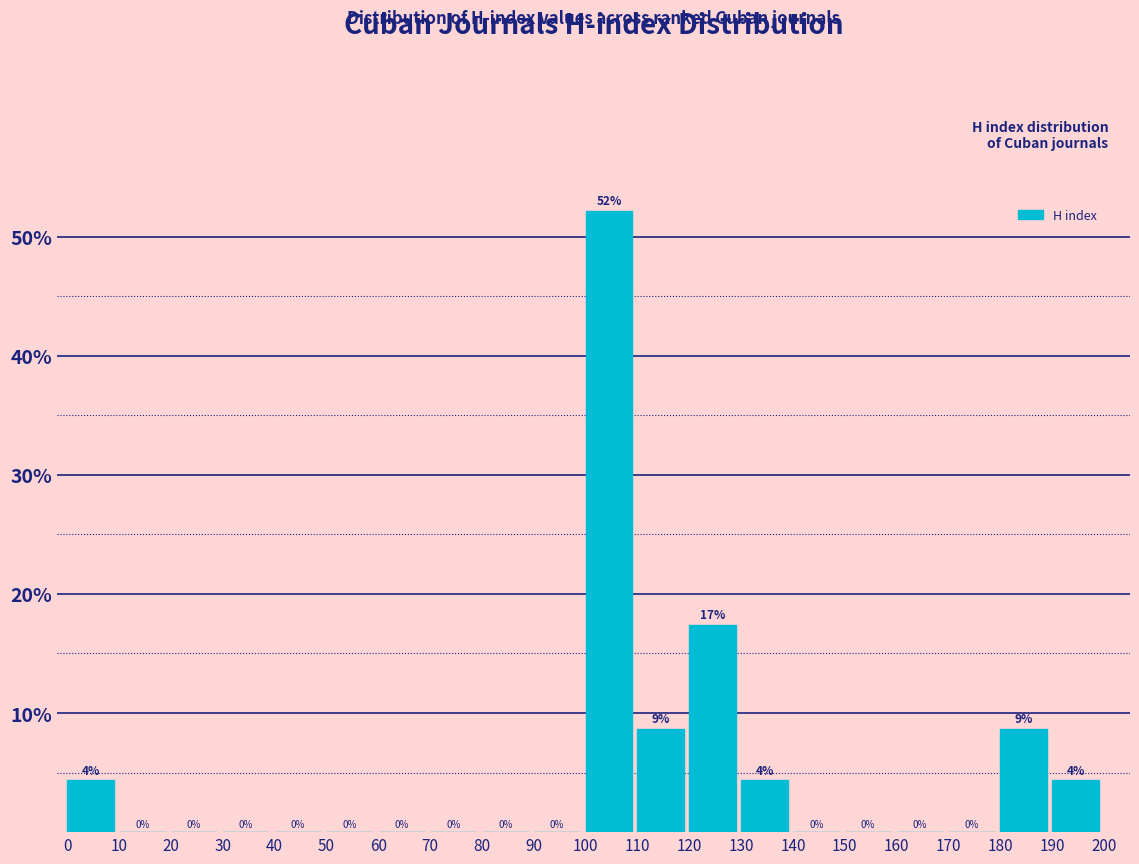

Over which range of the x-axis is the bar tallest?

100 to 110